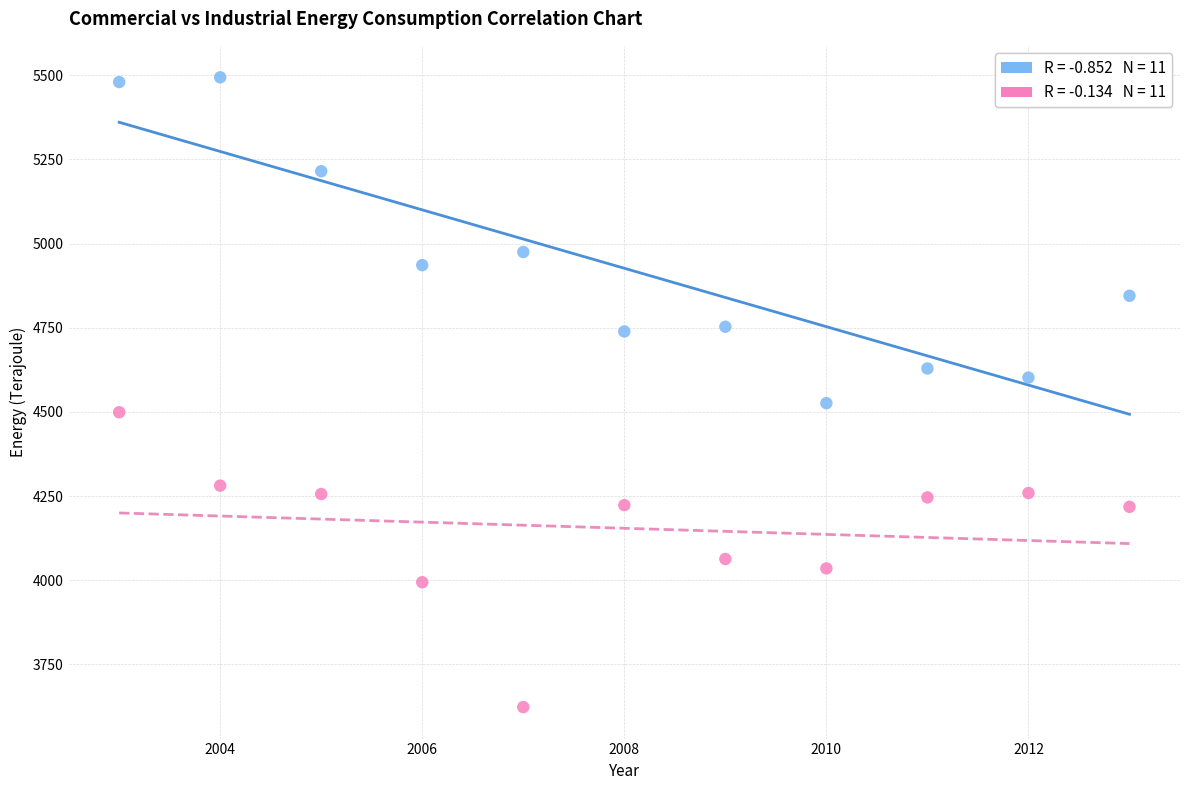

Across all data points, what is the range of X values (max minus min)?

10